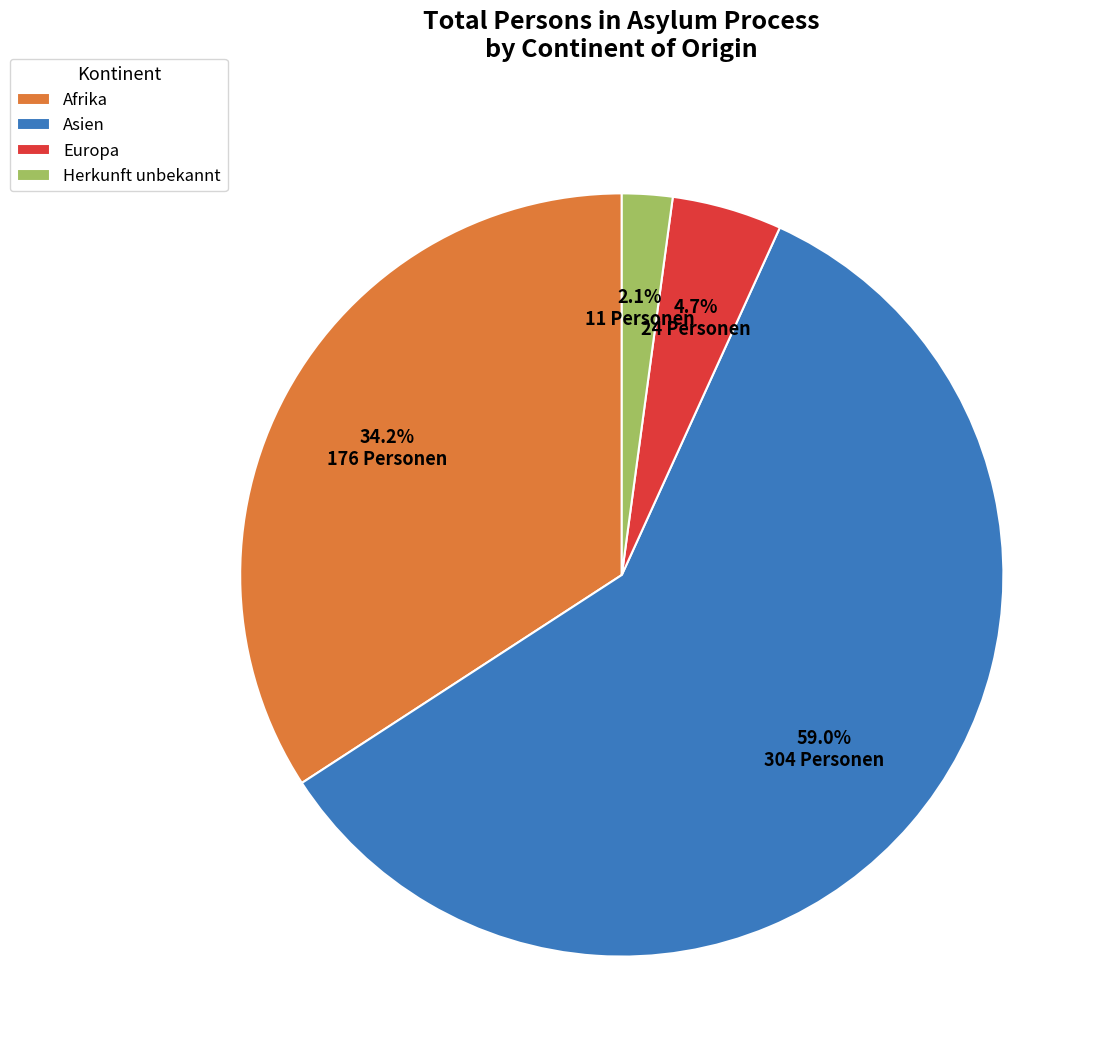

To the nearest percent, what portion does Asien represent?

59%